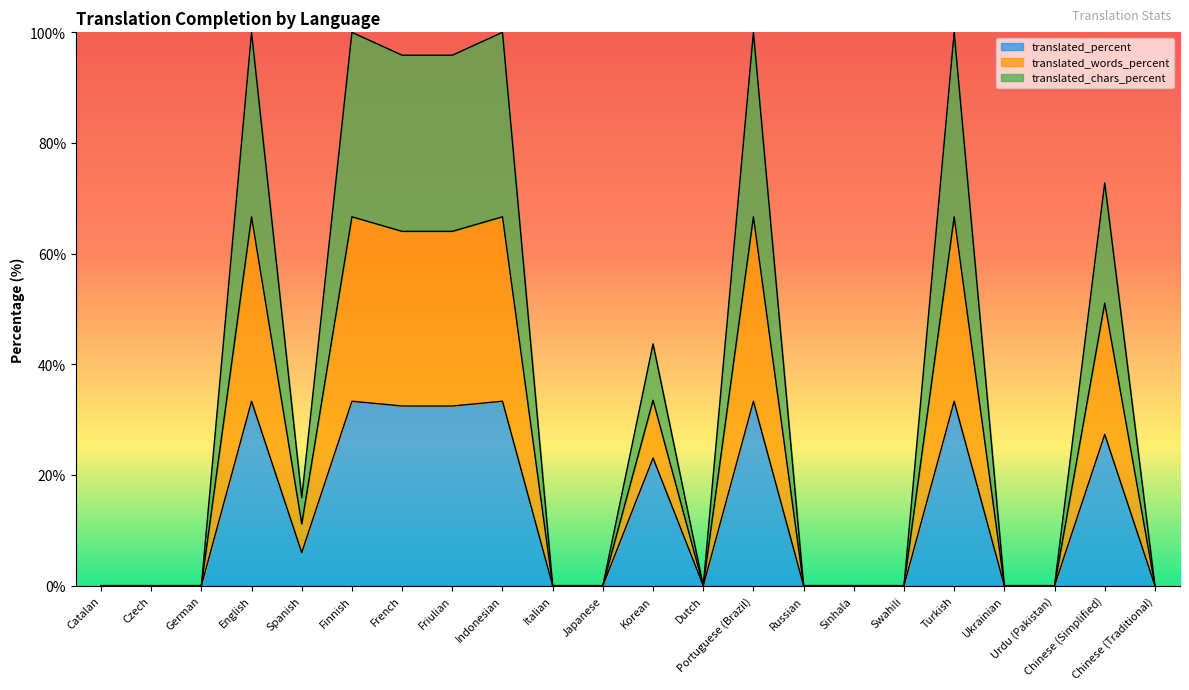

Where is translated_percent nearest to the value 16?

Korean